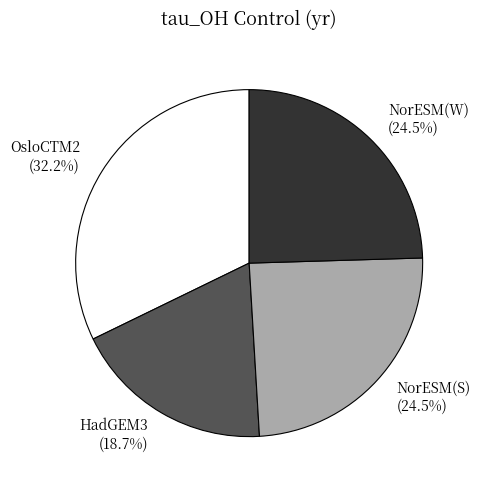

To the nearest percent, what is the combined percentage of HadGEM3 and NorESM(W)?

43%